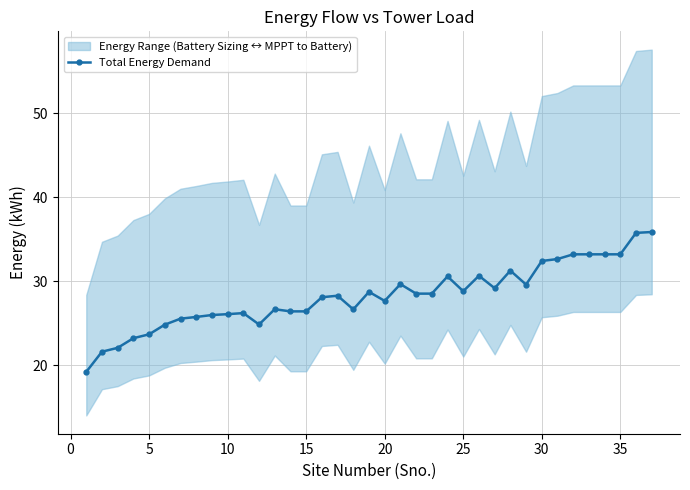

True or false: Total Energy Demand has more than 0 points higher than both neighbors.

True